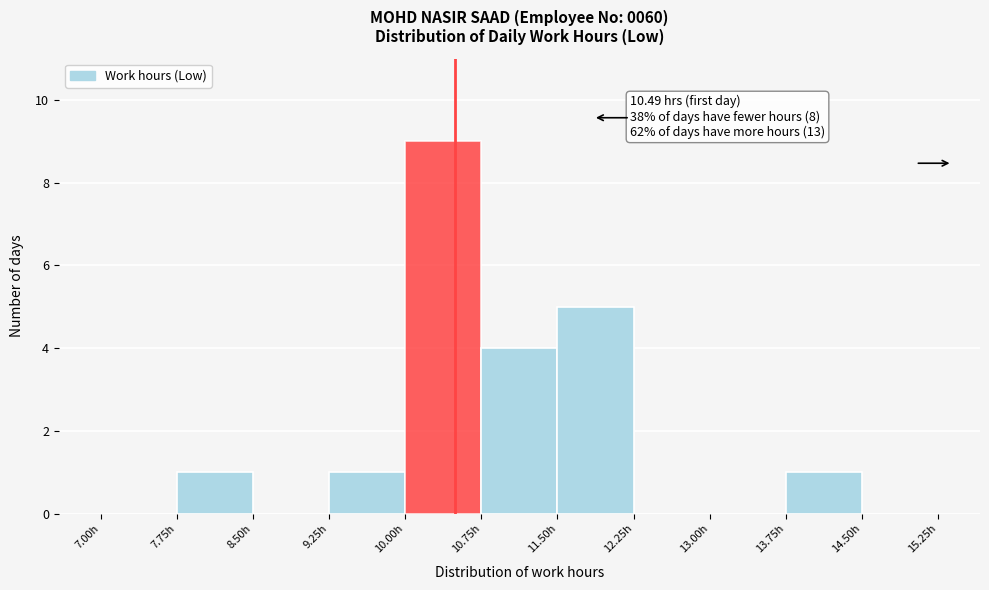

Over which range of the x-axis is the bar tallest?

10.00 to 10.75